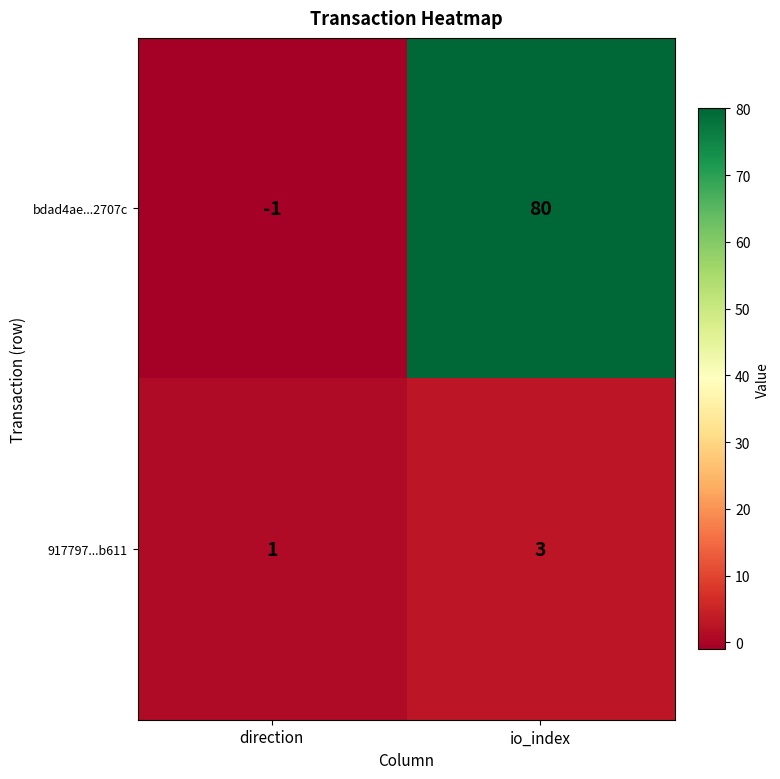

What is the minimum value shown in the chart?

-1